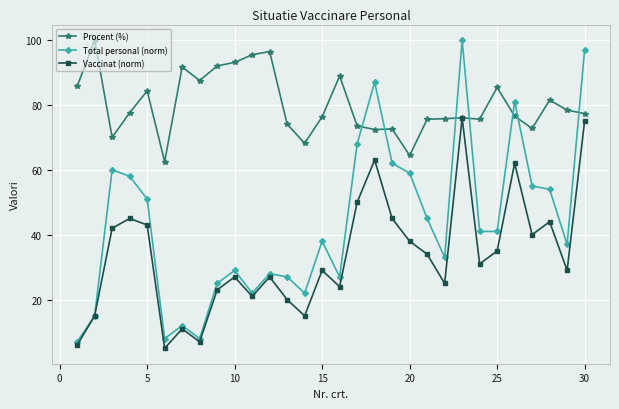

Which series has the largest range (max minus min)?

Total personal (norm)